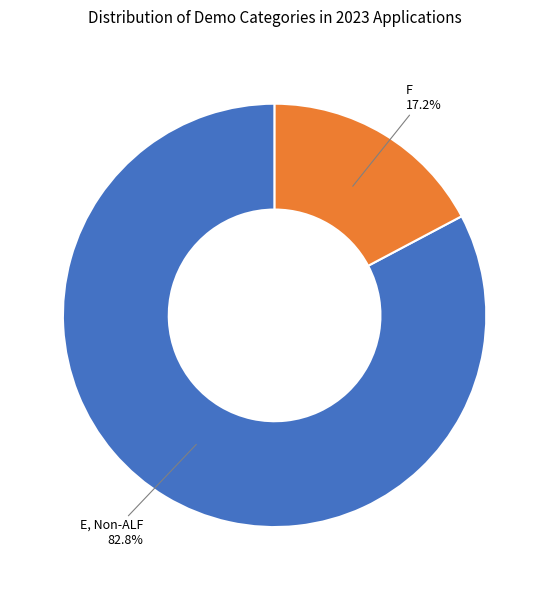

Count the number of slices in the pie.

2